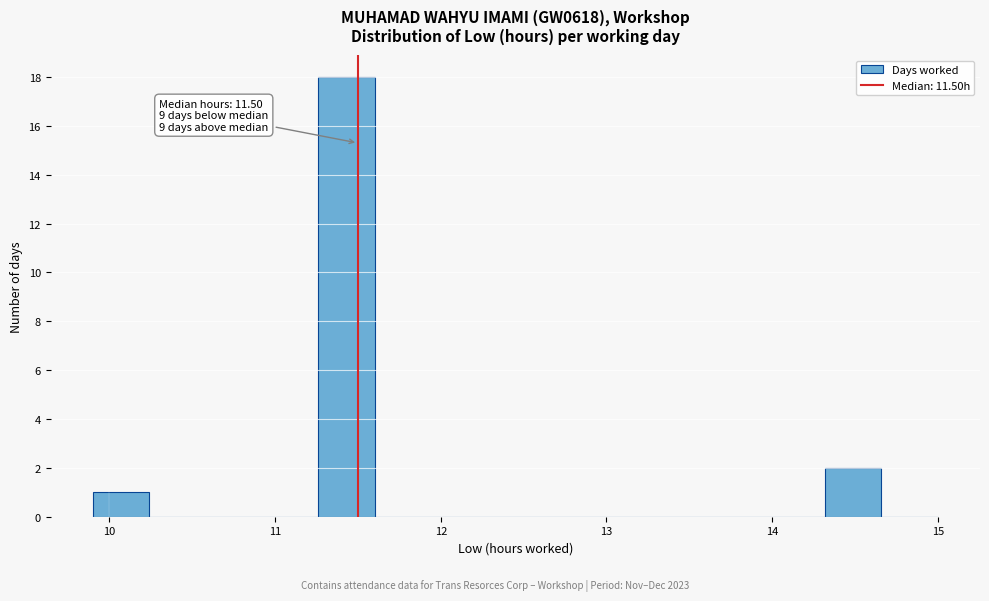

Around what value on the x-axis is the tallest bar? Give the approximate position of its centre, as read against the axis.

11.4